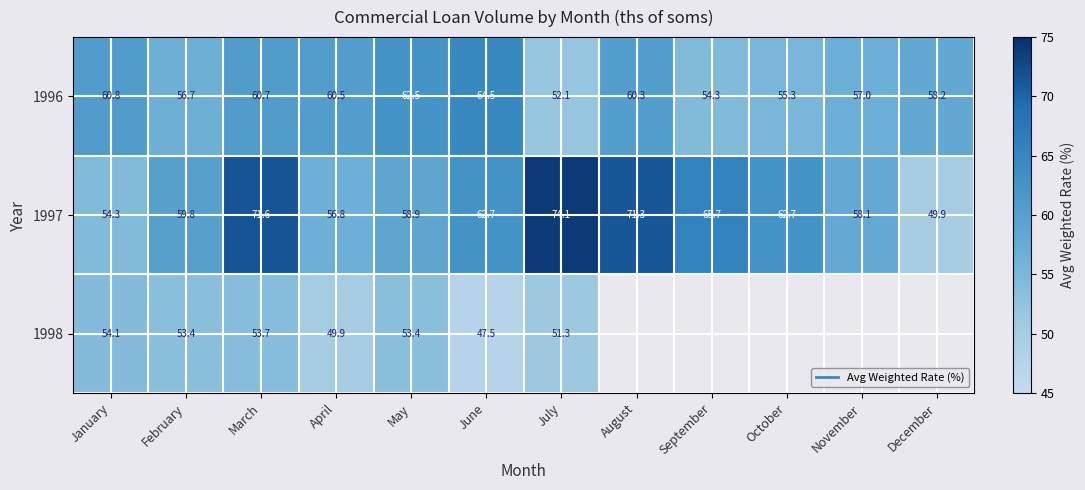

How many data points in 1998 are less than 54?

6